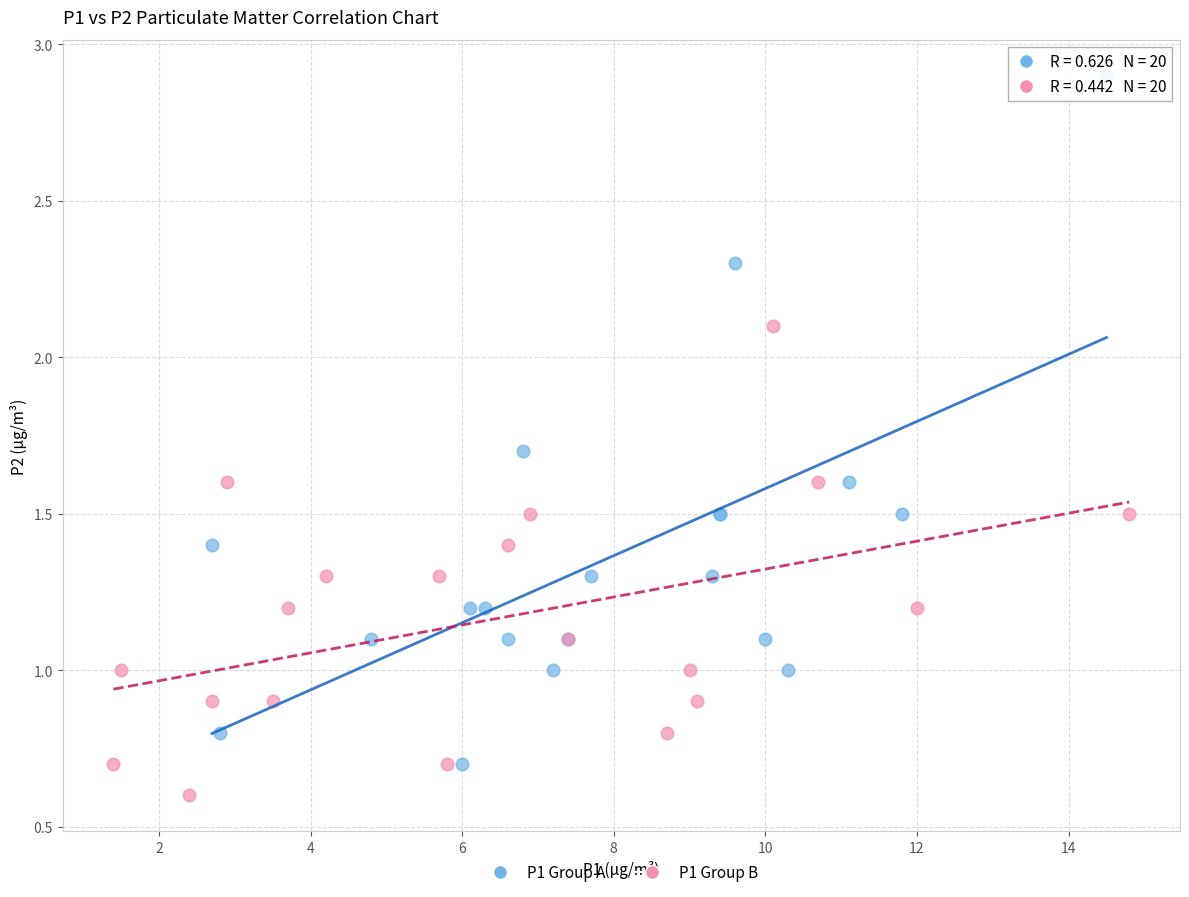

Which series contains the highest Y value?

P1 Group A